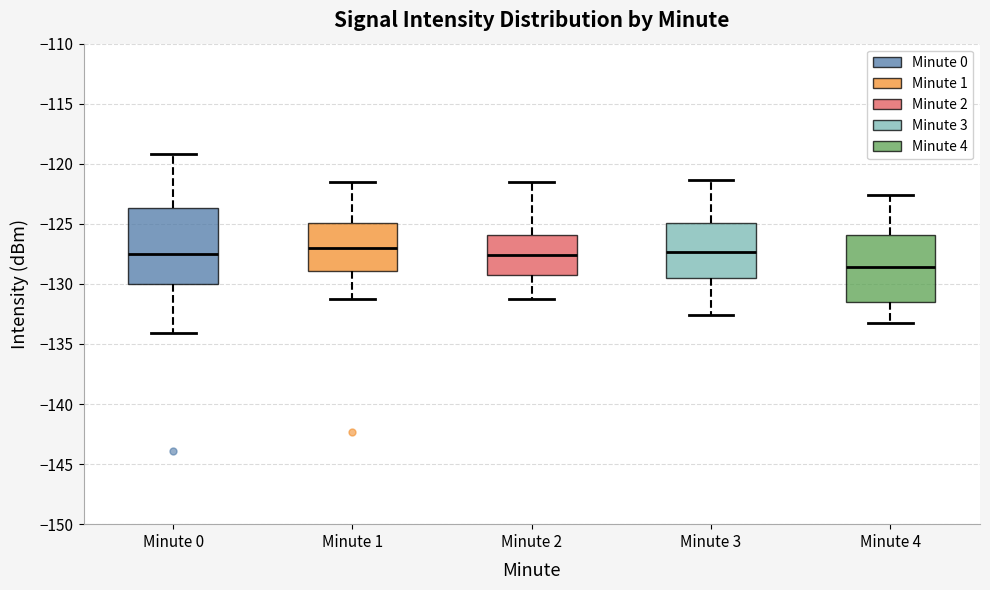

Reading left to right, read every box against the y-axis: the position of its median line, the range the box covers, and the ends of its whiskers. The values are not printed on the chart, so give them approximately, as read against the axis.

Minute 0: median -127.5, box -130.0 to -123.5, whiskers -134.0 to -119.0
Minute 1: median -127.0, box -129.0 to -125.0, whiskers -131.0 to -121.5
Minute 2: median -127.5, box -129.5 to -126.0, whiskers -131.0 to -121.5
Minute 3: median -127.5, box -129.5 to -125.0, whiskers -132.5 to -121.5
Minute 4: median -128.5, box -131.5 to -126.0, whiskers -133.0 to -122.5